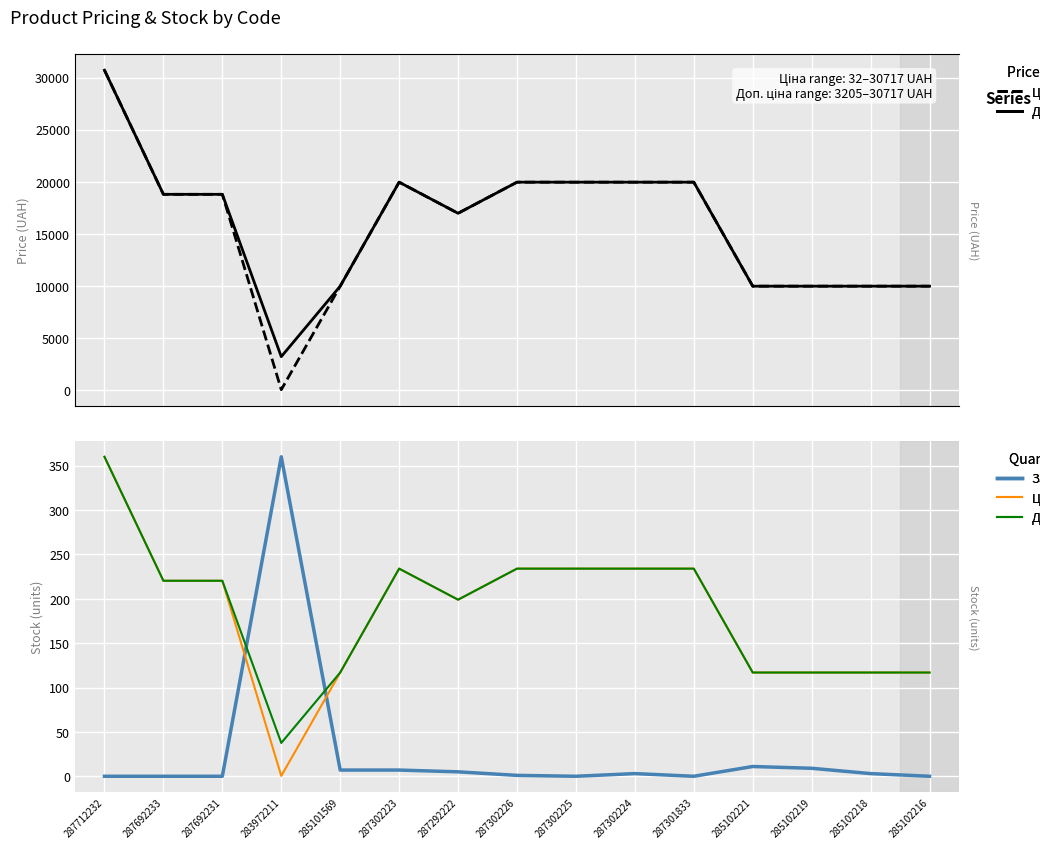

Does the chart display data point markers on the line(s)?

No